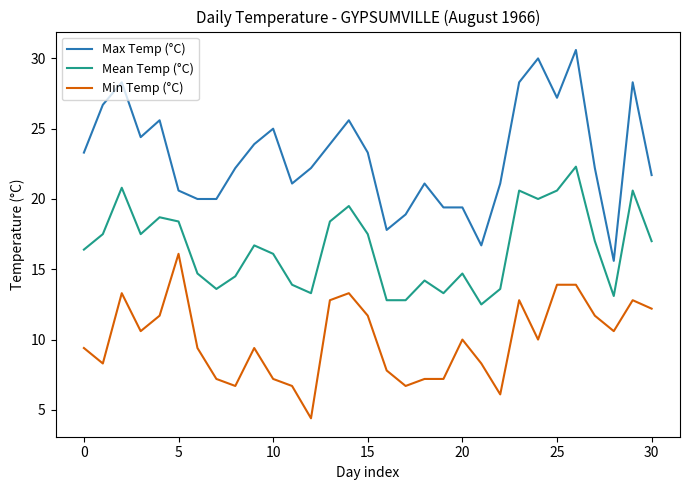

True or false: Min Temp (°C) and Mean Temp (°C) cross at least once.

False